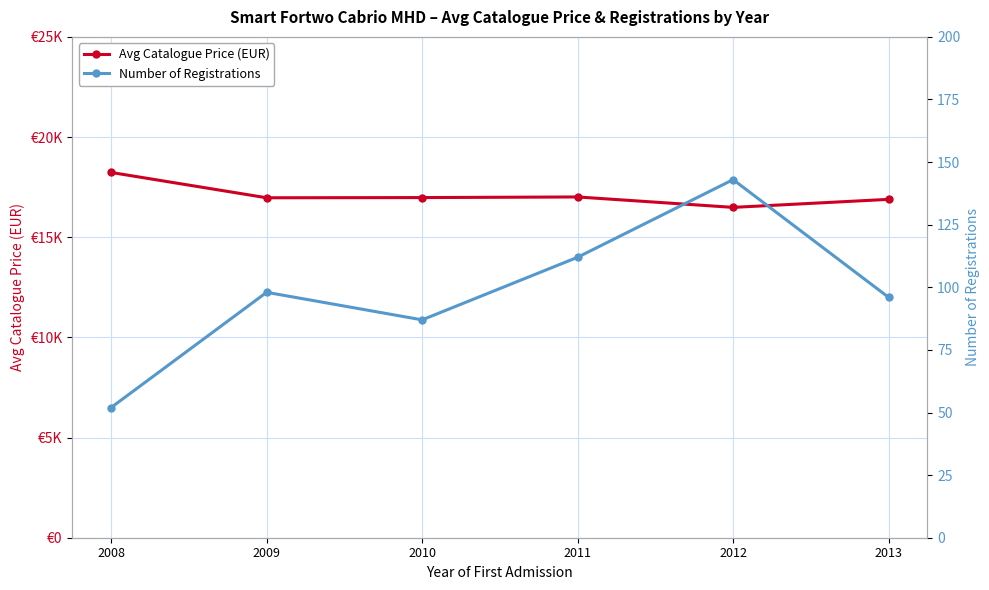

What is the difference between the highest and lowest values at 2010?

16892